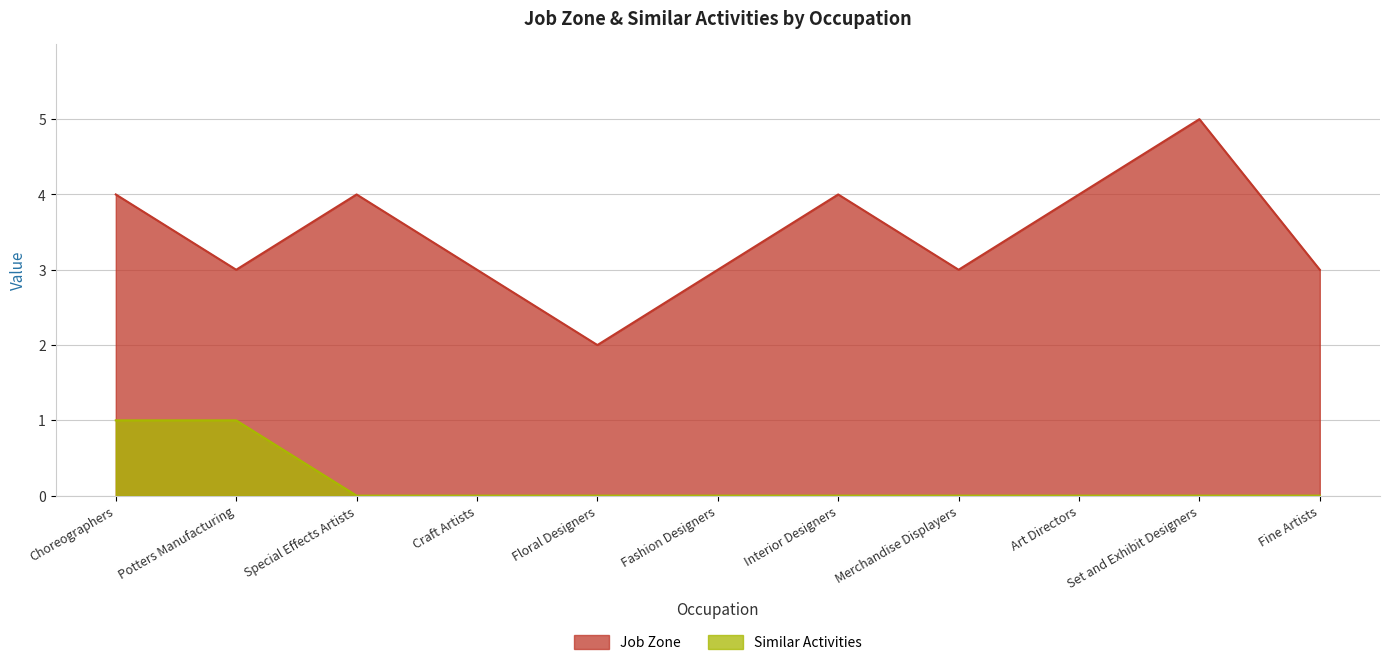

At which label does Similar Activities reach its minimum?

Special Effects Artists